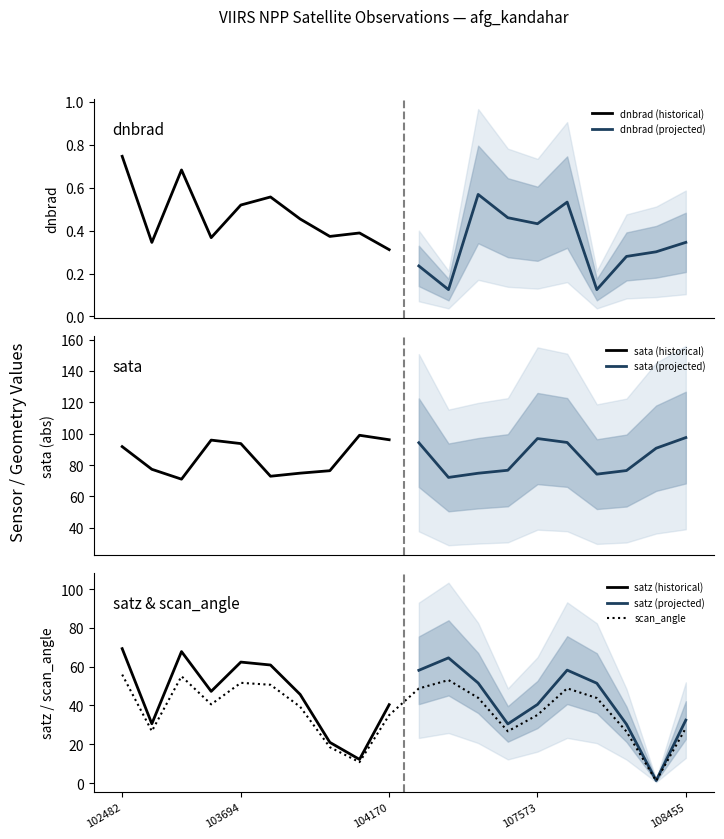

At which category does satz reach its first local peak?

102980